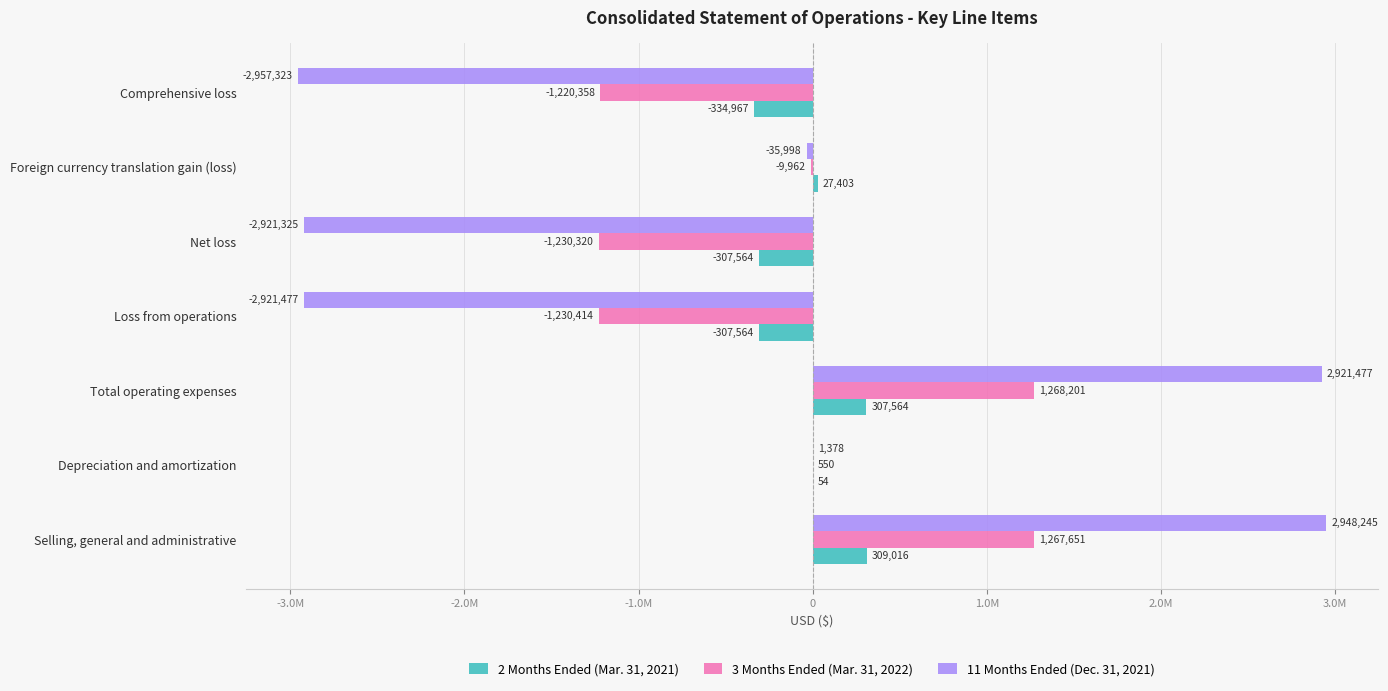

Reading right to left, extract all data points from this chart.

2 Months Ended (Mar. 31, 2021): -334967	27403	-307564	-307564	307564	54	309016
3 Months Ended (Mar. 31, 2022): -1220358	-9962	-1230320	-1230414	1268201	550	1267651
11 Months Ended (Dec. 31, 2021): -2957323	-35998	-2921325	-2921477	2921477	1378	2948245